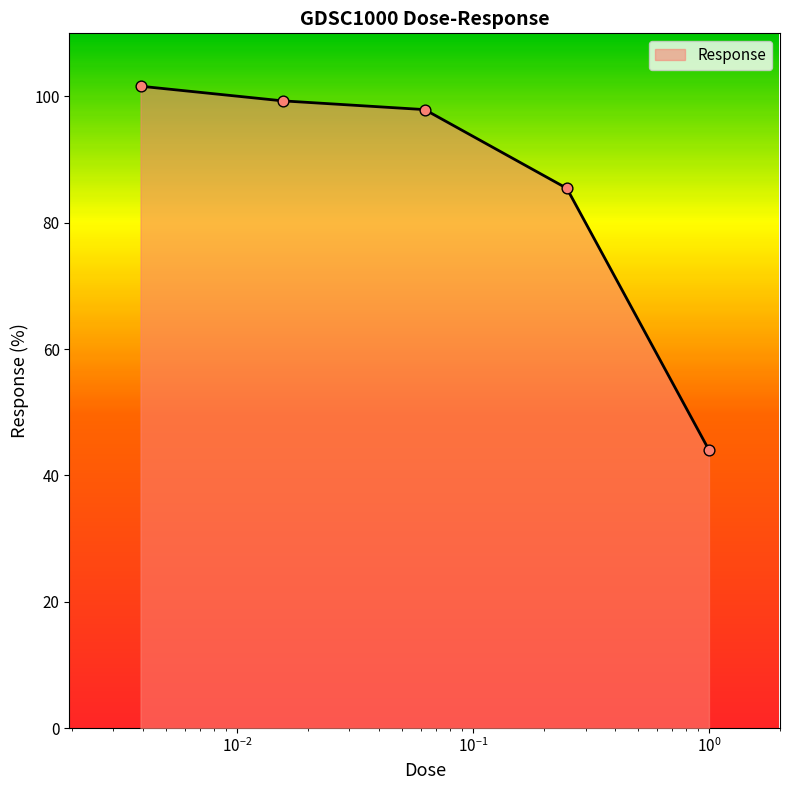

What is the sum of all values?

428.3